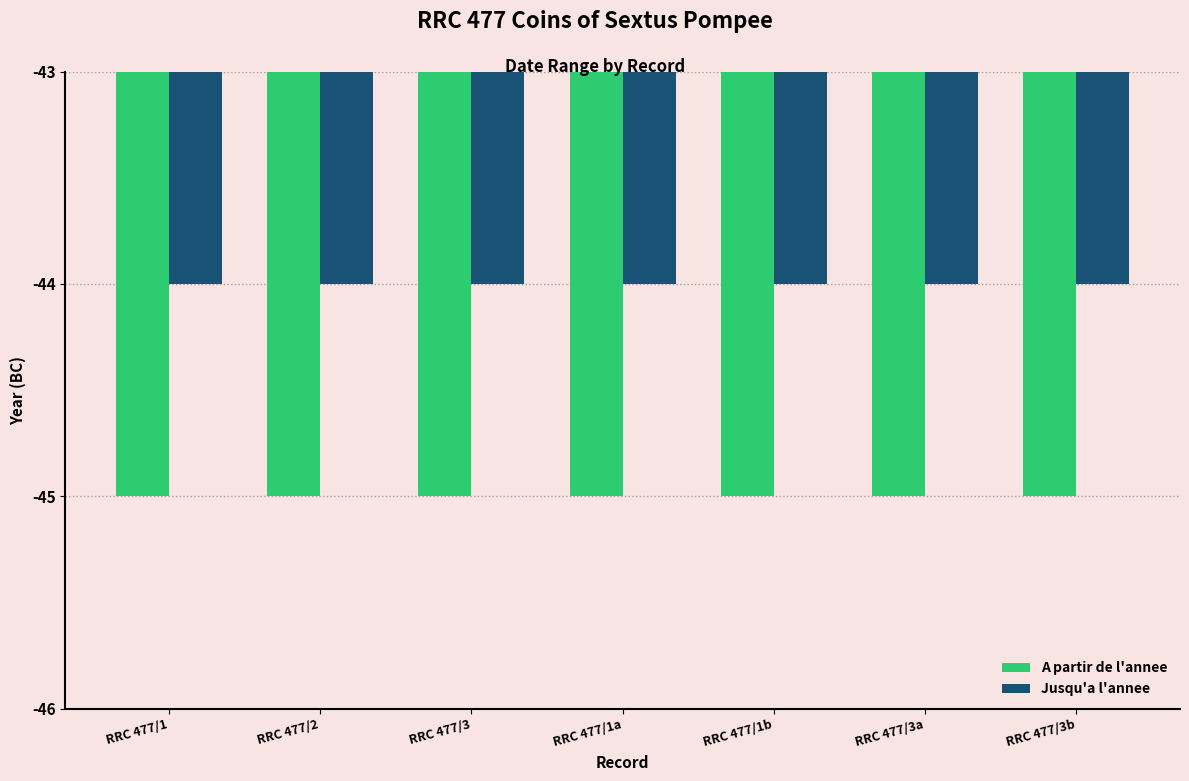

What are all the series names shown in the legend?

A partir de l'annee, Jusqu'a l'annee